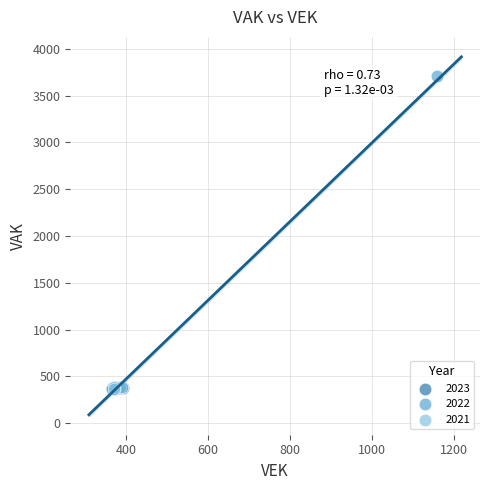

Which series has the widest spread of Y values?

2022